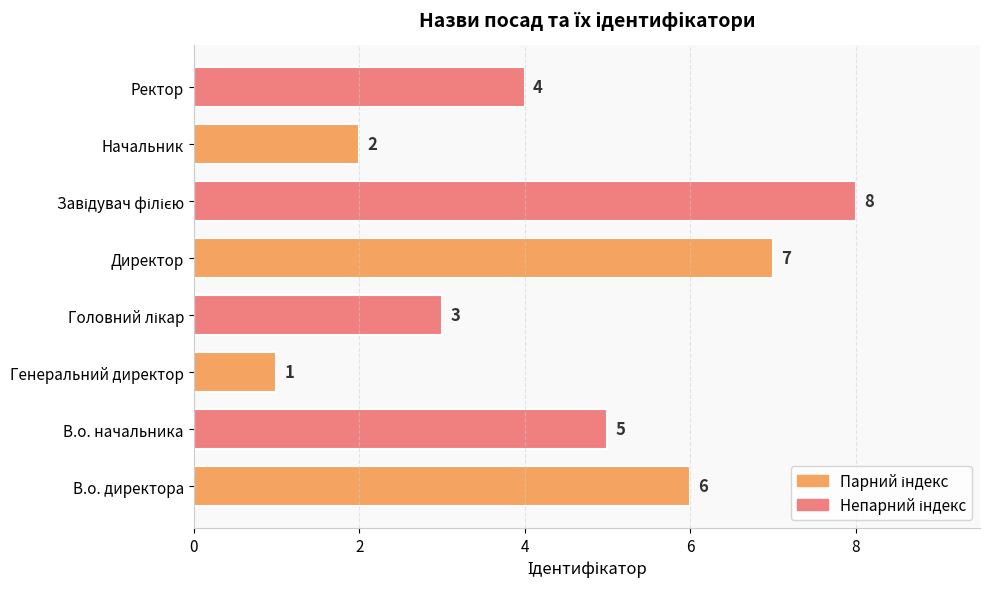

How many values are between 3 and 7?

5